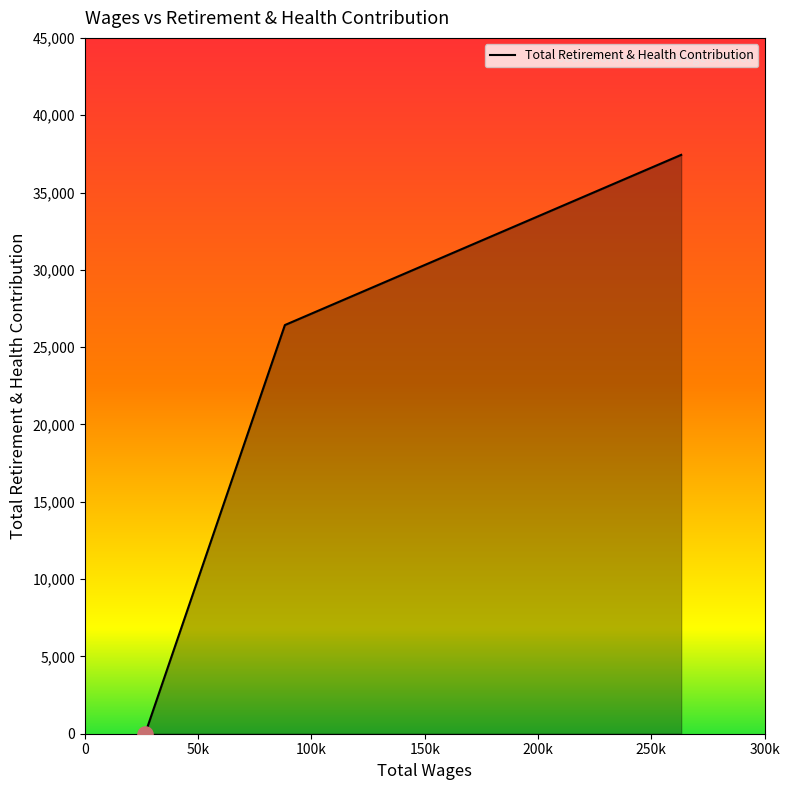

What is the average value?

21288